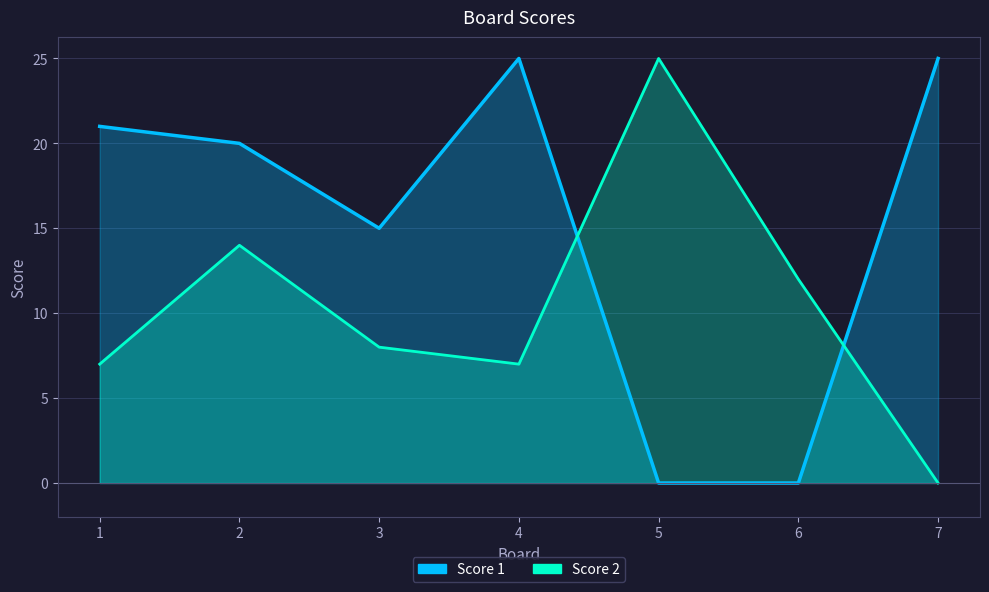

At which category is the sum across all series the highest?

2